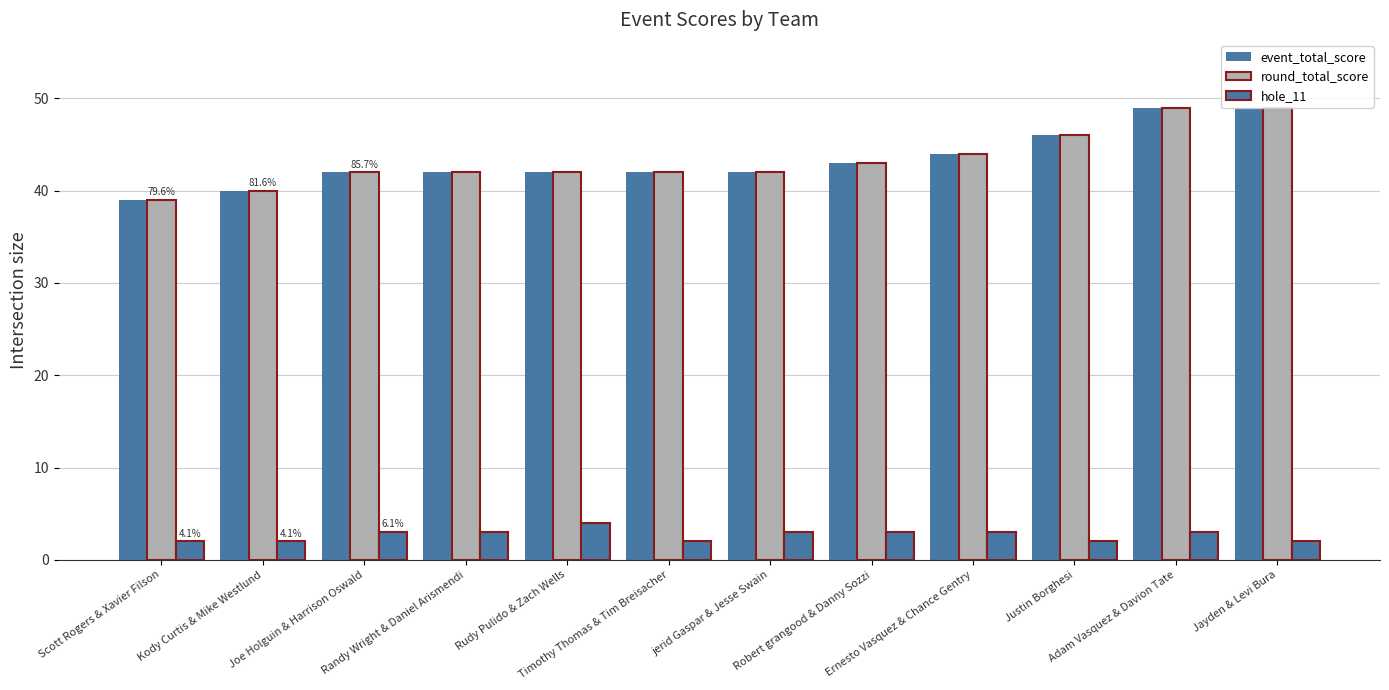

Which has a higher value, Rudy Pulido & Zach Wells or Robert grangood & Danny Sozzi?

Robert grangood & Danny Sozzi